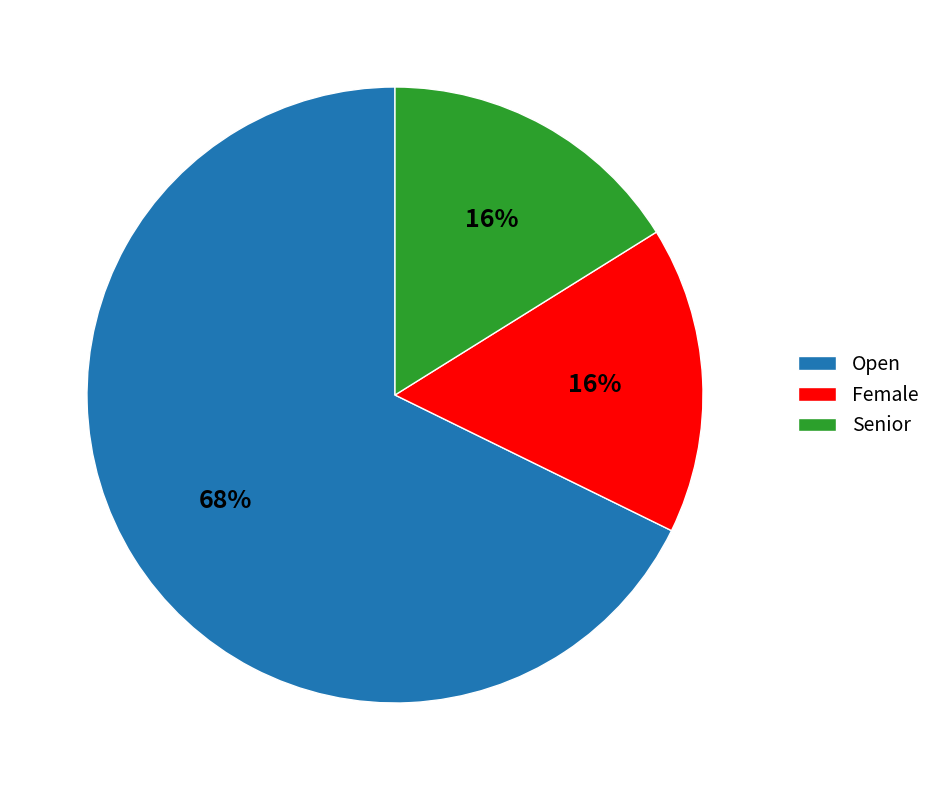

Is Female the majority of the pie?

No